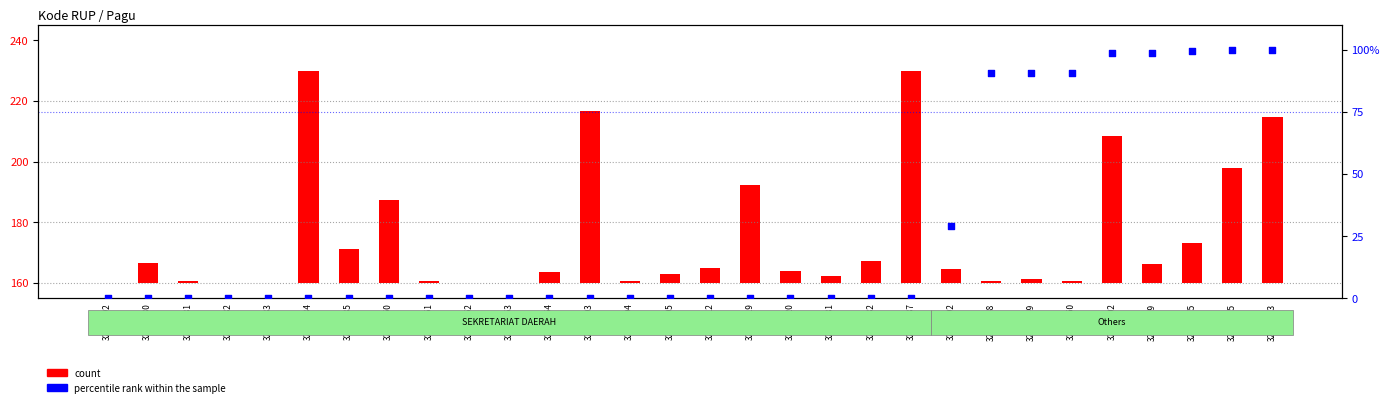

What is the total value across all series at 32032205?

3.1